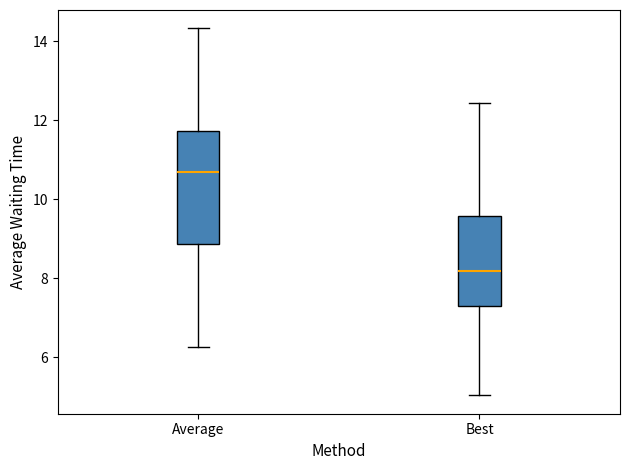

Where is the upper edge of the box for Average on the y-axis? The values are not printed on the chart, so give them approximately, as read against the axis.

11.8